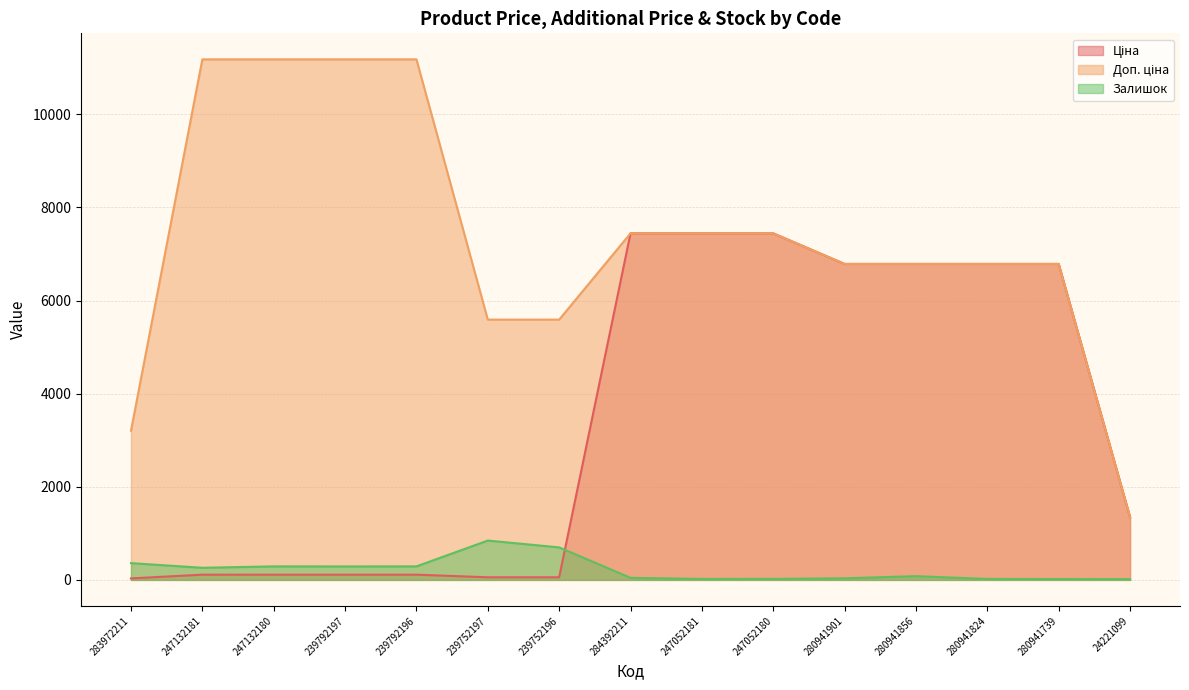

What is the difference between the maximum and minimum values in the Ціна series?

7412.6